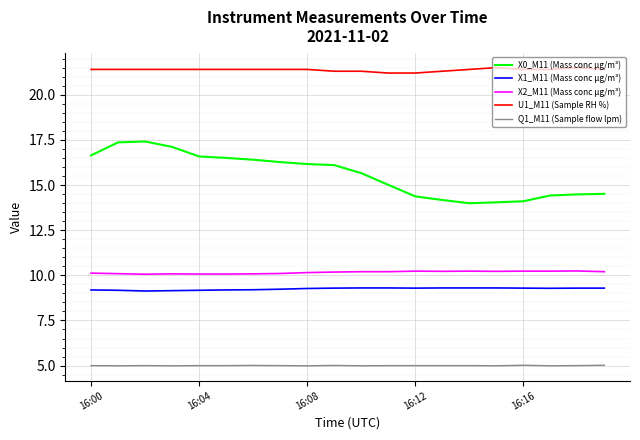

Which series has the largest range (max minus min)?

X0_M11 (Mass conc μg/m³)